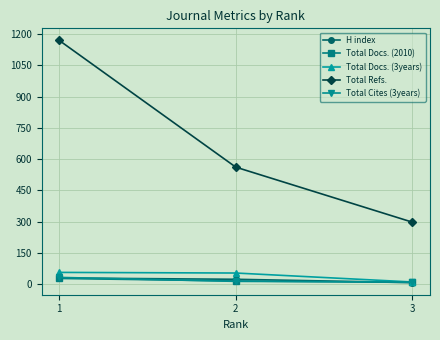

Count the H index values in the range 7 to 29.

3